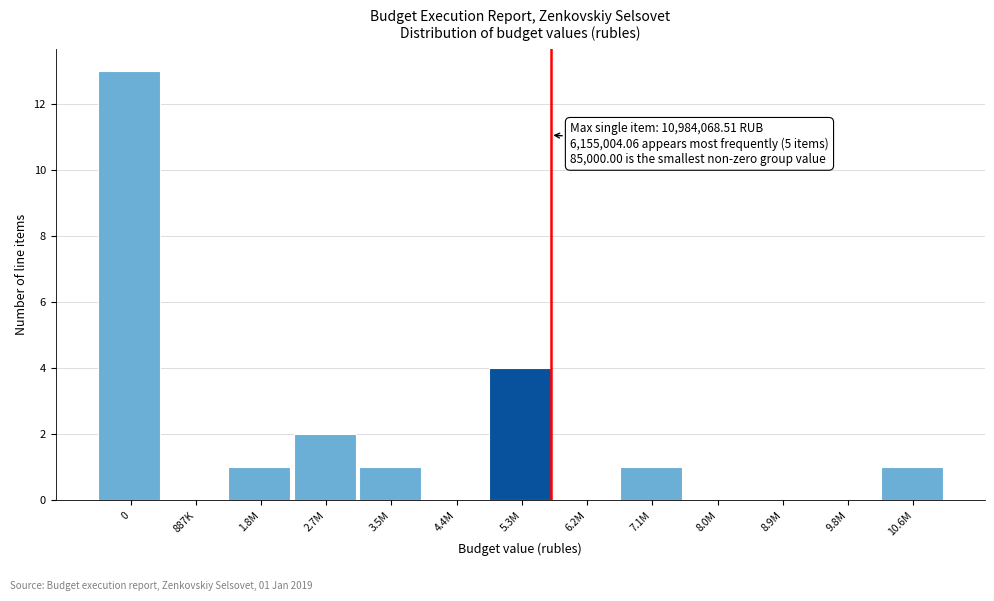

Reading right to left, what are all the values shown in this chart?

10.6M=1	9.8M=0	8.9M=0	8.0M=0	7.1M=1	6.2M=0	5.3M=4	4.4M=0	3.5M=1	2.7M=2	1.8M=1	887K=0	0=13